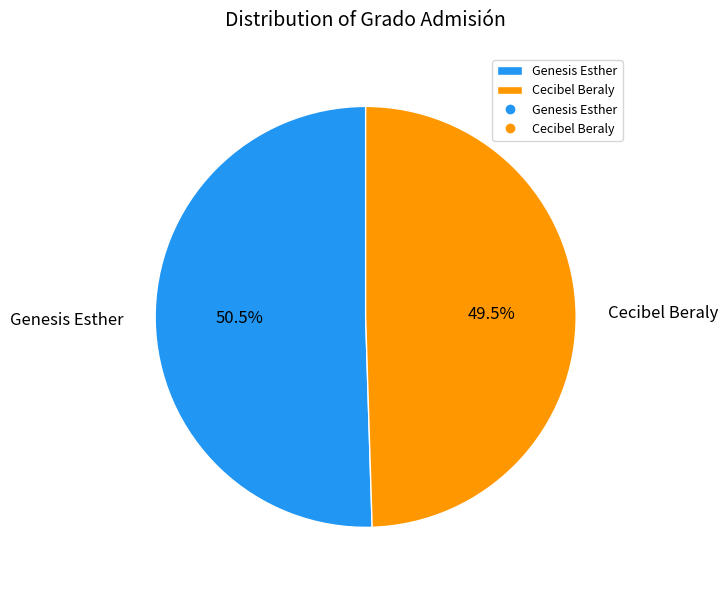

Rank the categories by value from lowest to highest.

Cecibel Beraly, Genesis Esther